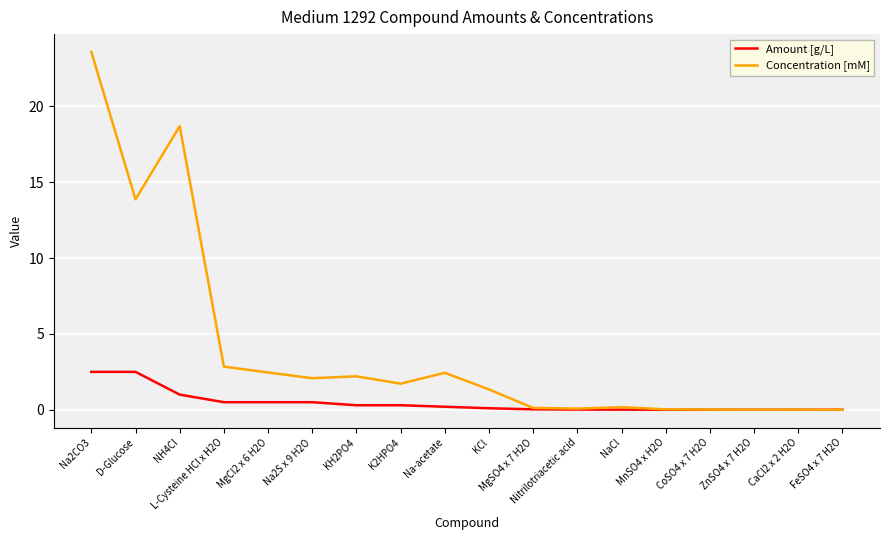

What is the spread (max minus min) of values at NH4Cl?

17.7